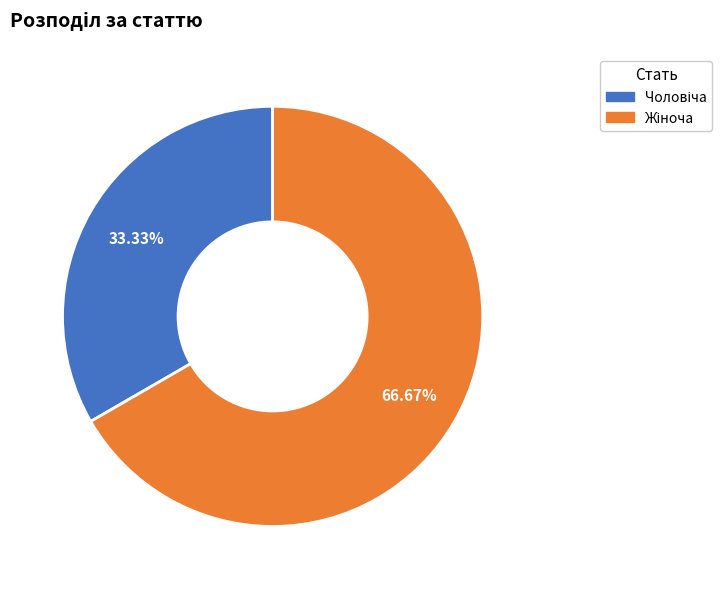

Does any single category account for the majority?

Yes